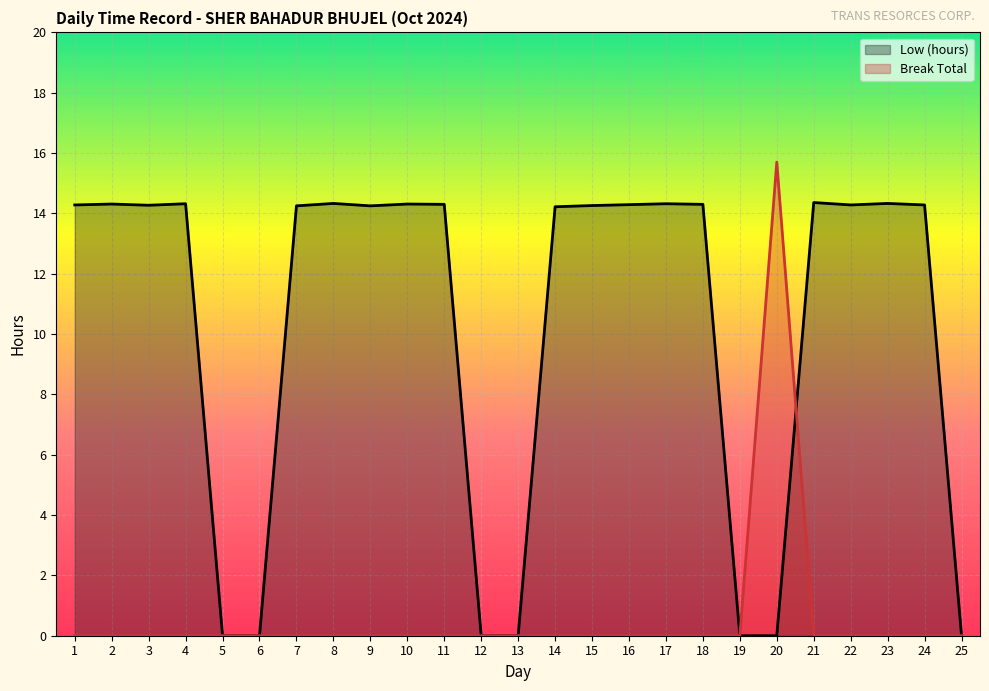

At how many categories does at least one series exceed 6?

19